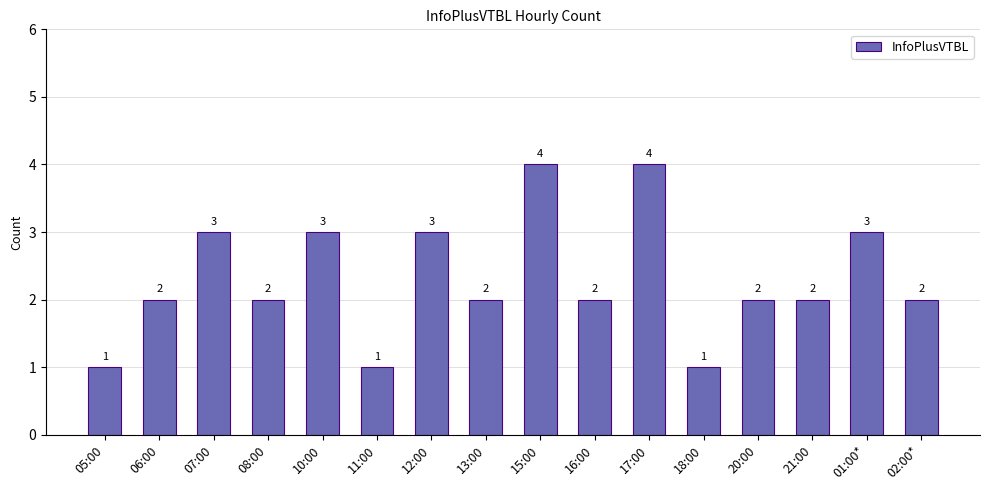

What is the sum of all values?

37